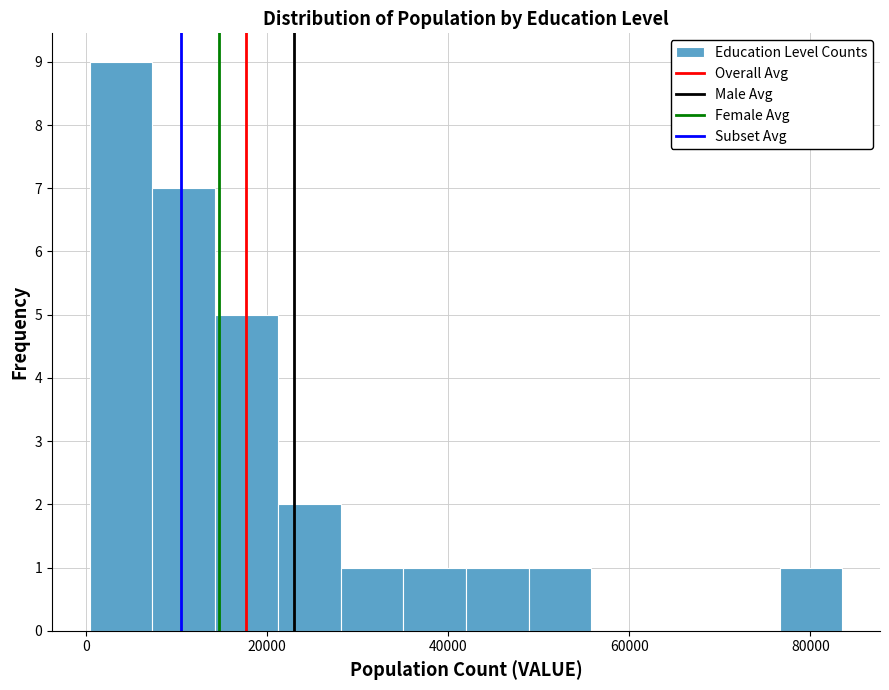

Read against the x-axis, roughly where is the centre of the tallest bar?

4000